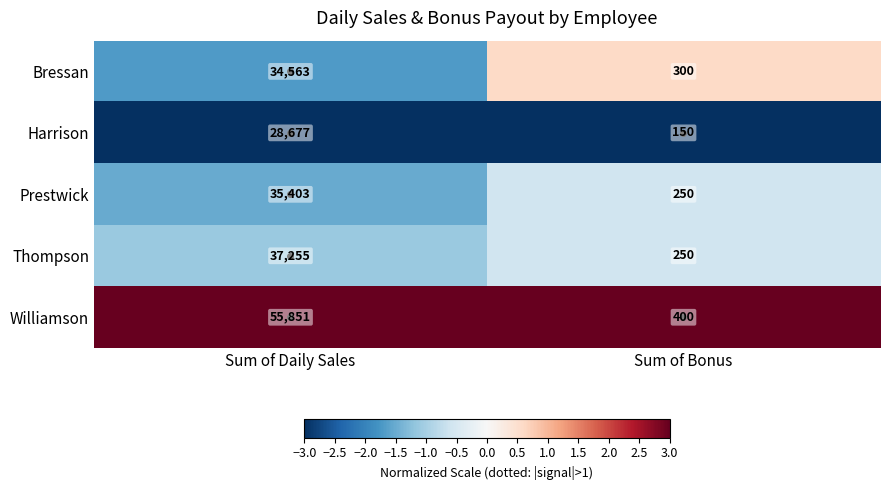

What is the difference between the maximum and minimum values in the Harrison series?

28527